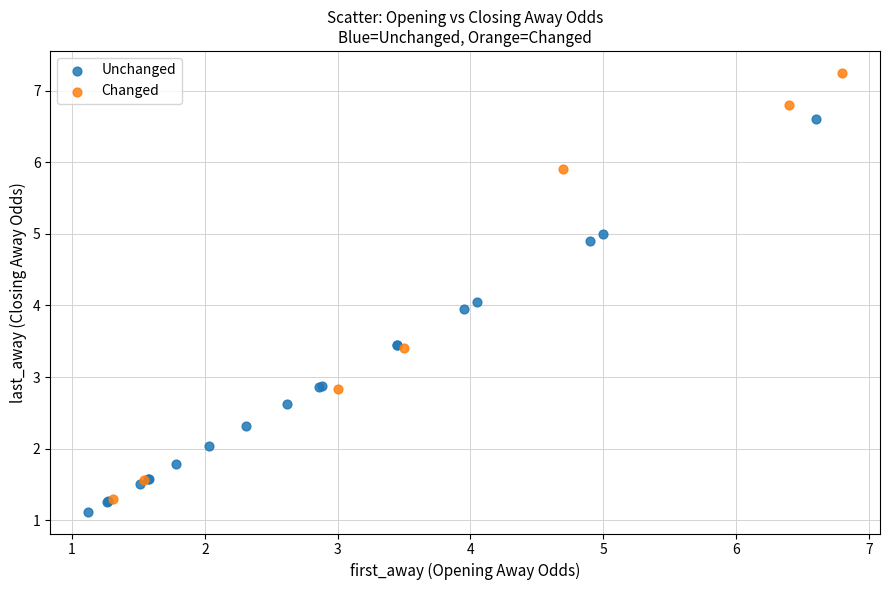

Which series has the largest Y range (max minus min)?

Changed